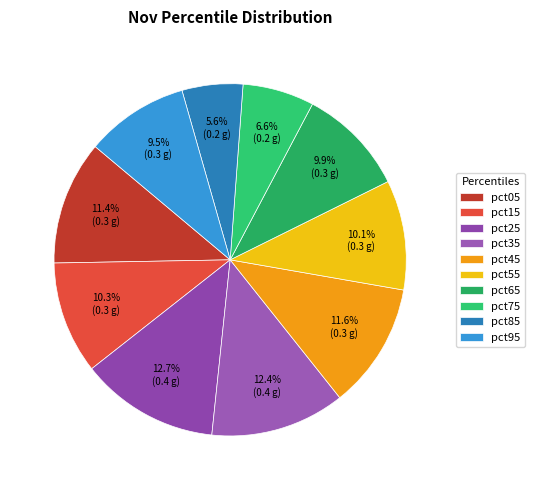

Rank the categories by value from highest to lowest.

pct25, pct35, pct45, pct05, pct15, pct55, pct65, pct95, pct75, pct85